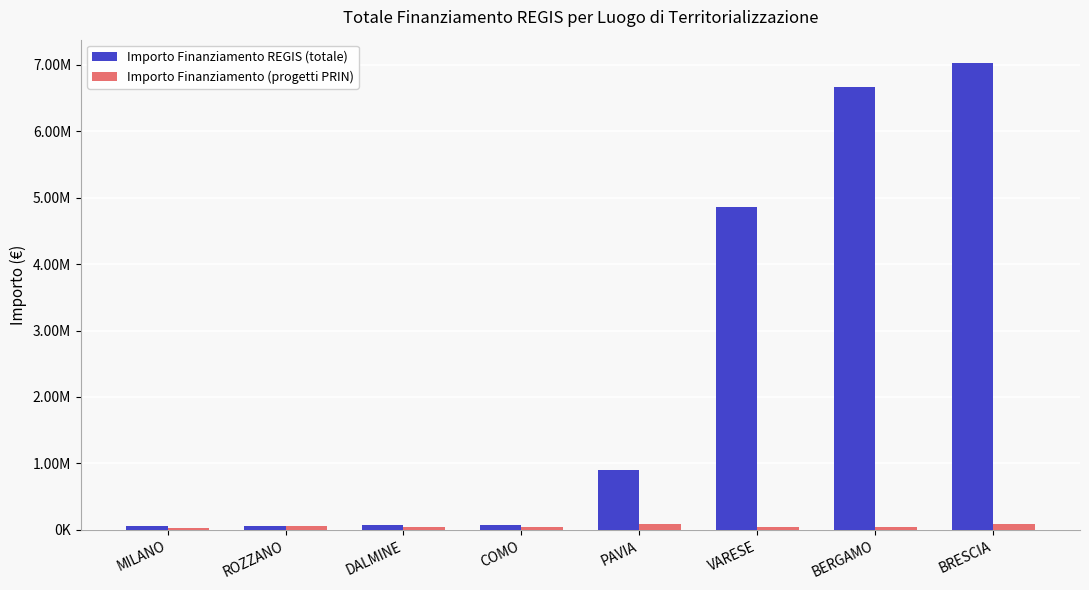

Reading left to right, transcribe all the data shown in this chart.

Importo Finanziamento REGIS (totale): MILANO=54144.9	ROZZANO=62062.4	DALMINE=66393.6	COMO=73636.1	PAVIA=900630.0	VARESE=4863405.0	BERGAMO=6664665.0	BRESCIA=7024917.0
Importo Finanziamento (progetti PRIN): MILANO=36123.8	ROZZANO=52455.4	DALMINE=47794.5	COMO=44036.1	PAVIA=96064.0	VARESE=41196.6	BERGAMO=44080.6	BRESCIA=84977.9